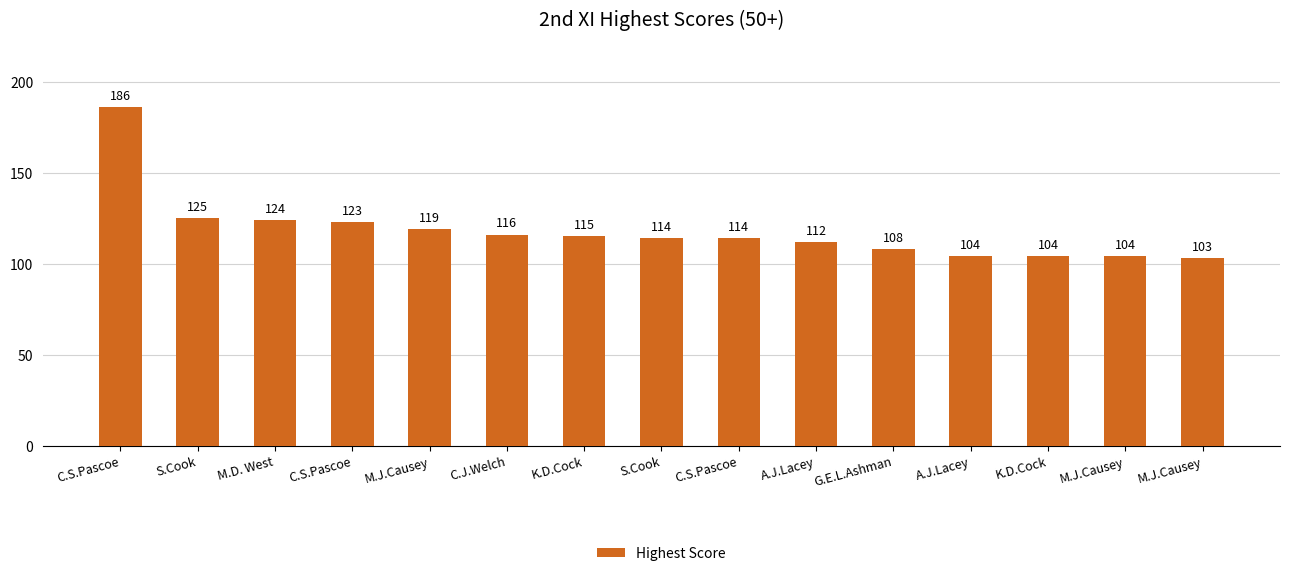

Where does the data first go above 114?

C.S.Pascoe